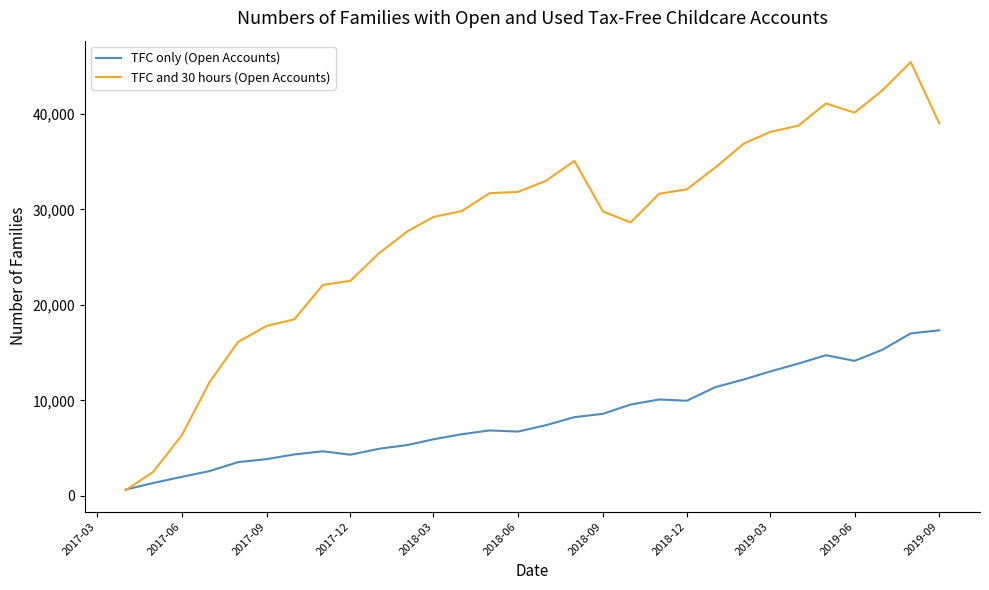

Which series has the largest range (max minus min)?

TFC and 30 hours (Open Accounts)